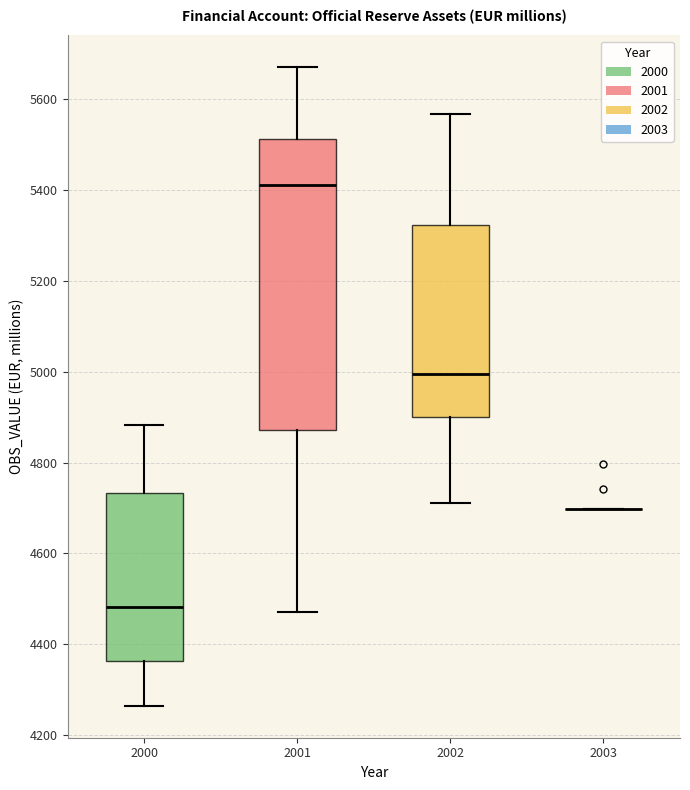

Reading left to right, transcribe this box plot: for each box, give where its median line is, the range the box spans, and where its two whiskers end, as read against the y-axis. The values are not printed on the chart, so give them approximately, as read against the axis.

2000: median 4480, box 4360 to 4740, whiskers 4260 to 4880
2001: median 5420, box 4880 to 5520, whiskers 4480 to 5660
2002: median 5000, box 4900 to 5320, whiskers 4720 to 5560
2003: box collapsed to a line at 4700, whiskers 4700 to 4700